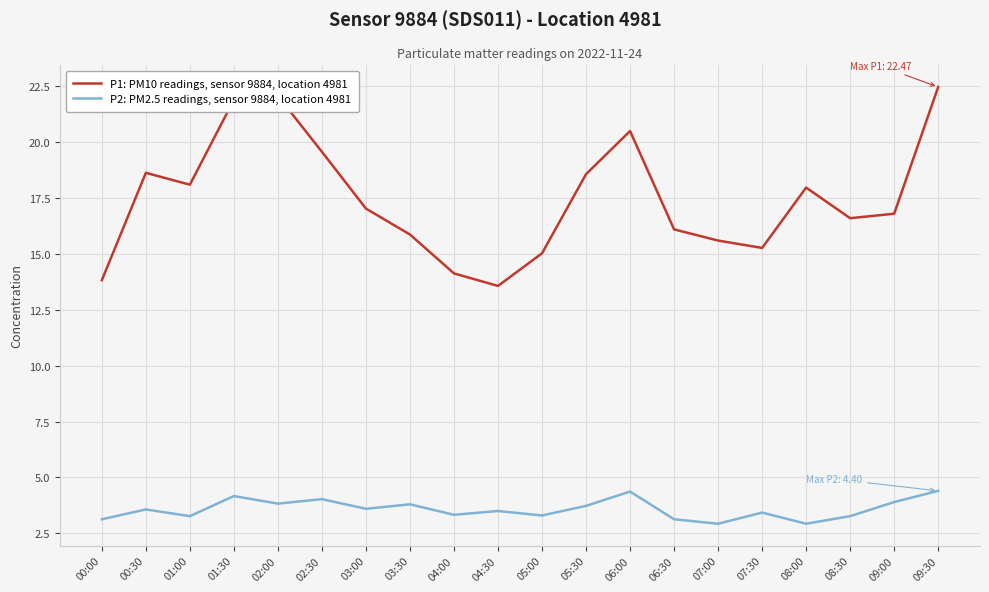

How many series are shown in this chart?

2